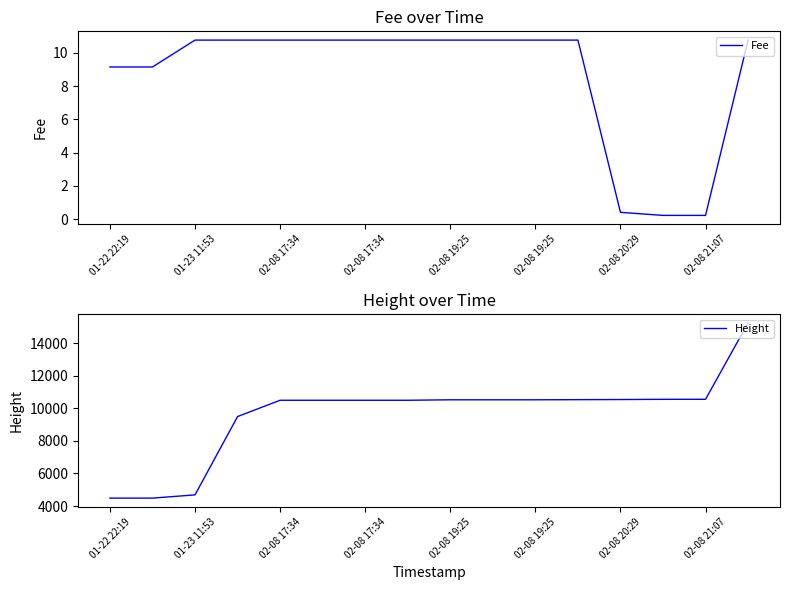

What is the sum of the Fee values at 15 and 01-22 22:19?

19.9